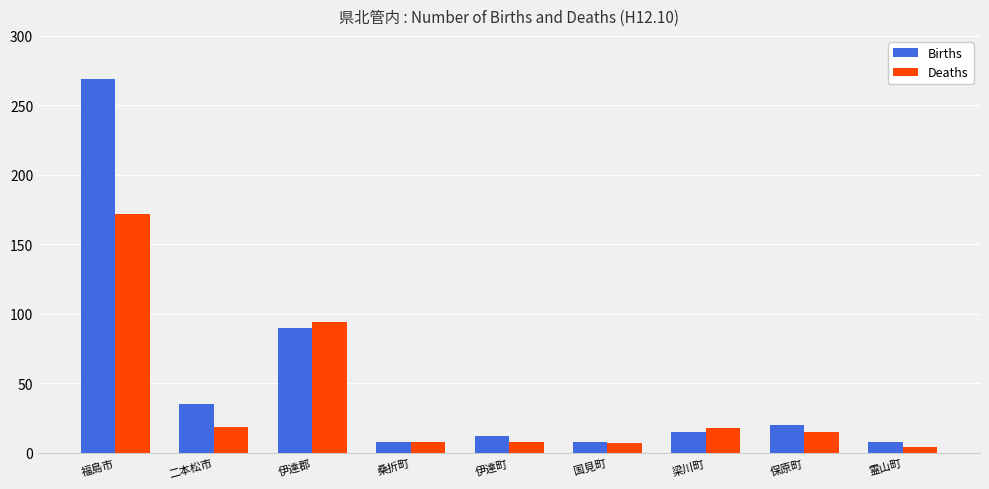

List the series in order of their overall mean, highest first.

Births, Deaths